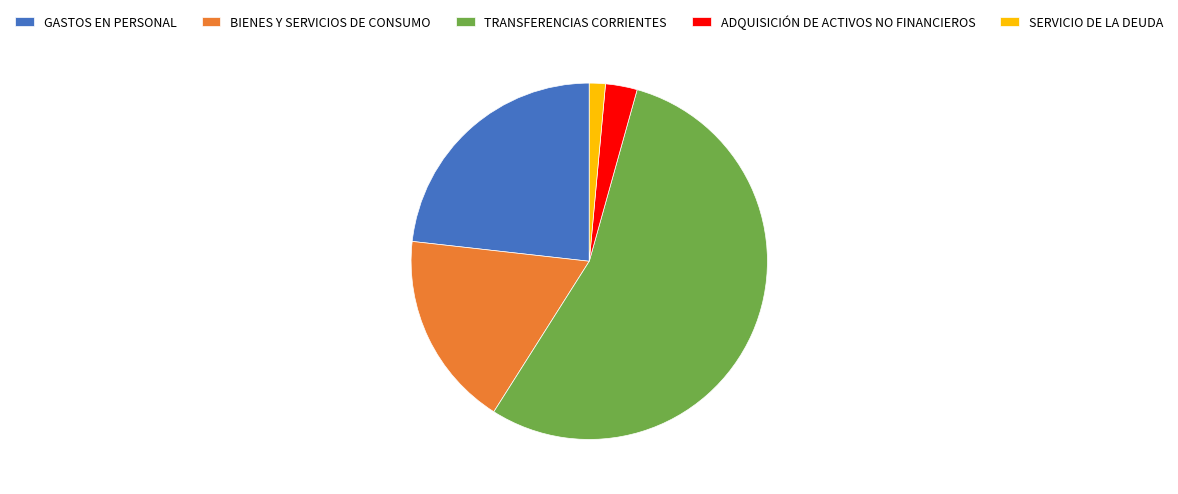

The TRANSFERENCIAS CORRIENTES slice represents 47% of the pie. True or false?

False